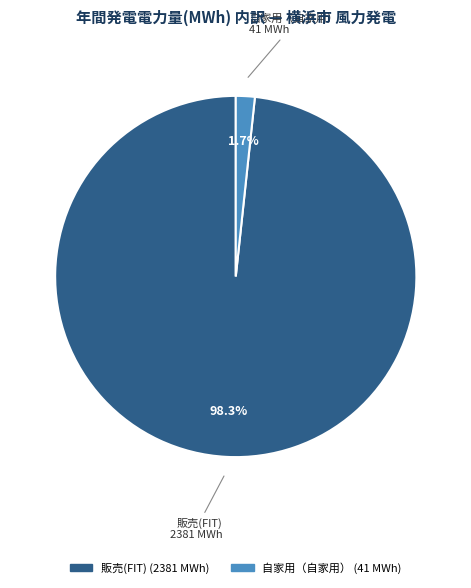

Count the number of slices in the pie.

2